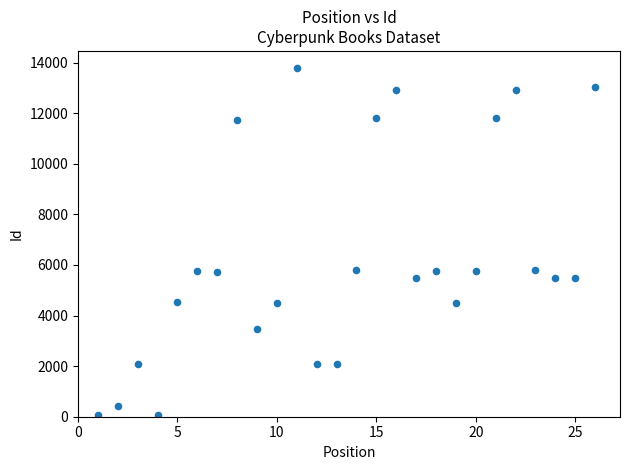

What is the range of X values (max minus min)?

25